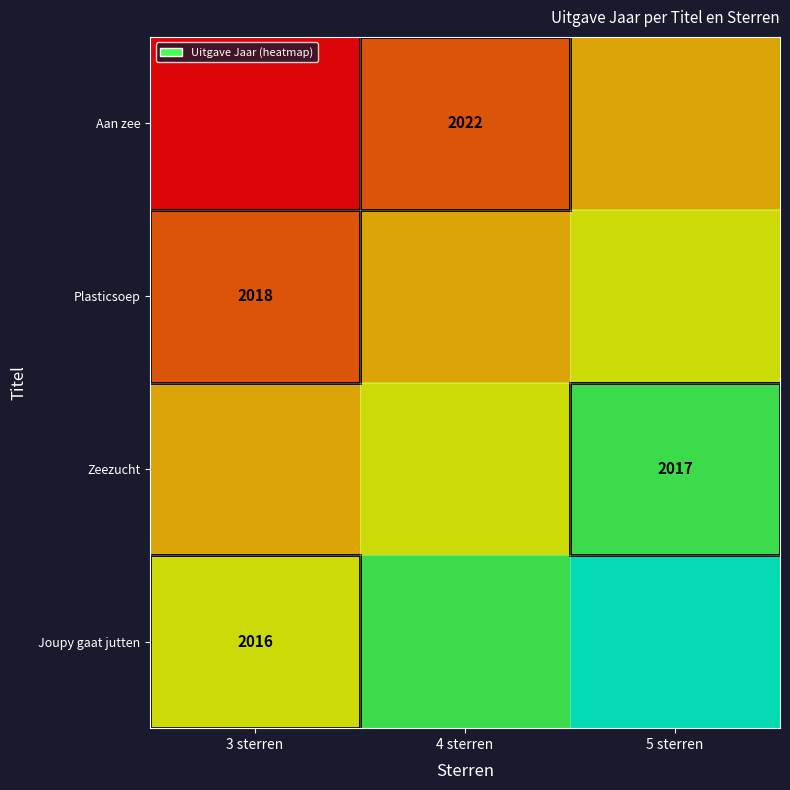

What is the total value across all series at 4 sterren?

10